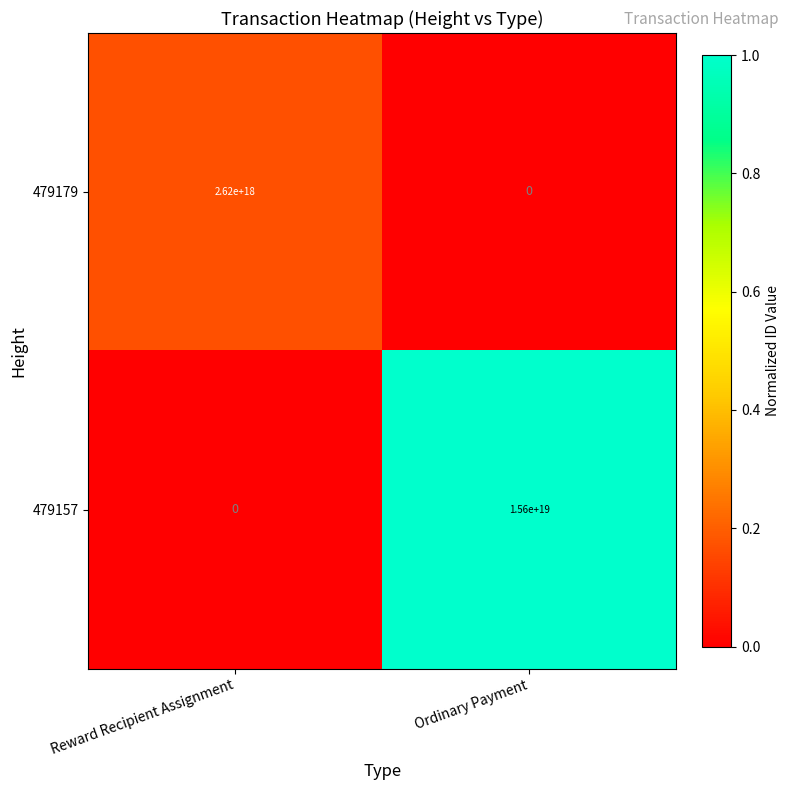

List the series in order of their overall mean, lowest first.

479179, 479157